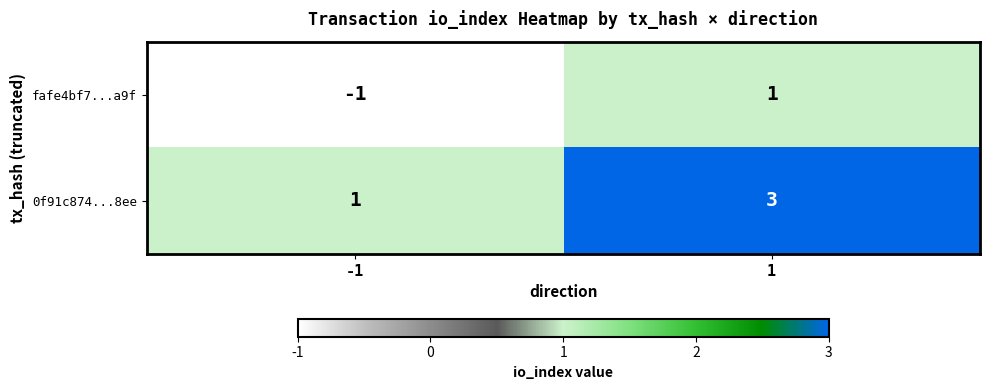

True or false: fafe4bf7...a9f has a value of 1 at 1.

True